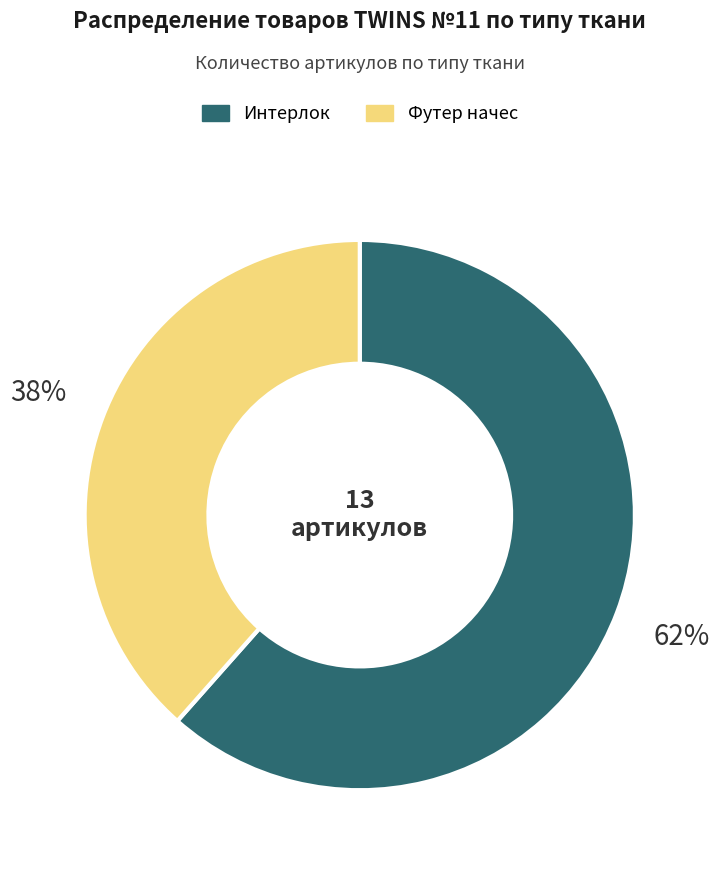

Rank the categories by value from lowest to highest.

Футер начес, Интерлок